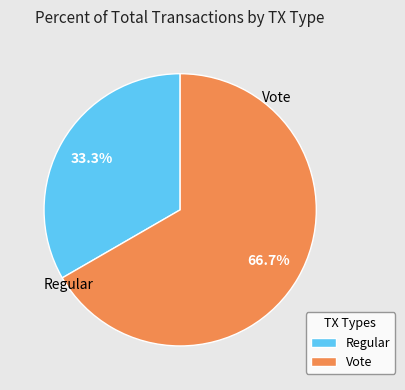

The Regular slice represents 33% of the pie. True or false?

True